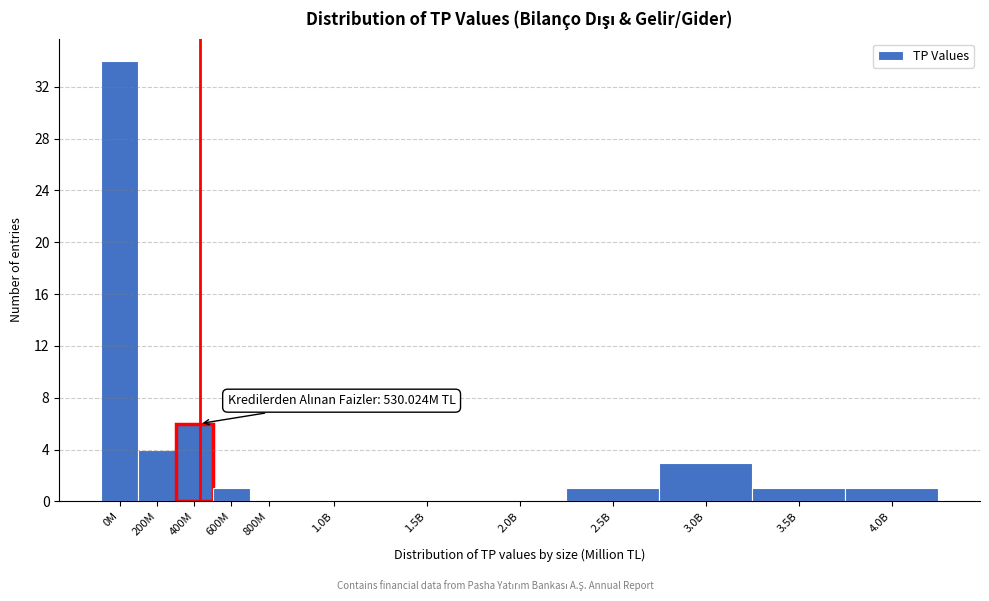

Reading right to left, list all the values displayed in this chart.

4.0B=1	3.5B=1	3.0B=3	2.5B=1	2.0B=0	1.5B=0	1.0B=0	800M=0	600M=1	400M=6	200M=4	0M=34